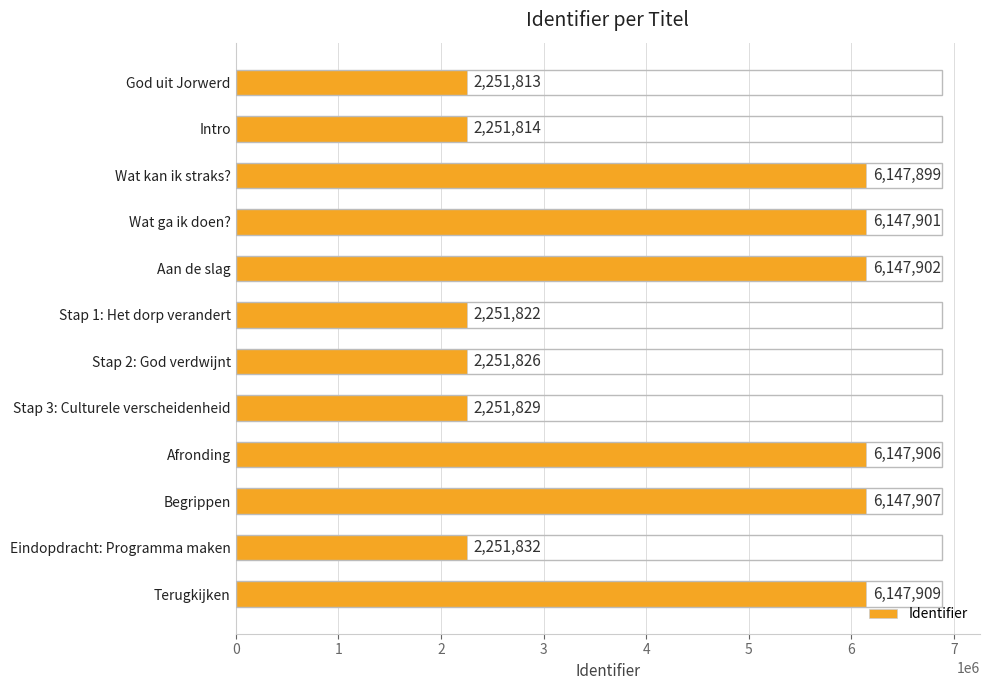

Reading top to bottom, list all the values displayed in this chart.

God uit Jorwerd=2251813	Intro=2251814	Wat kan ik straks?=6147899	Wat ga ik doen?=6147901	Aan de slag=6147902	Stap 1: Het dorp verandert=2251822	Stap 2: God verdwijnt=2251826	Stap 3: Culturele verscheidenheid=2251829	Afronding=6147906	Begrippen=6147907	Eindopdracht: Programma maken=2251832	Terugkijken=6147909